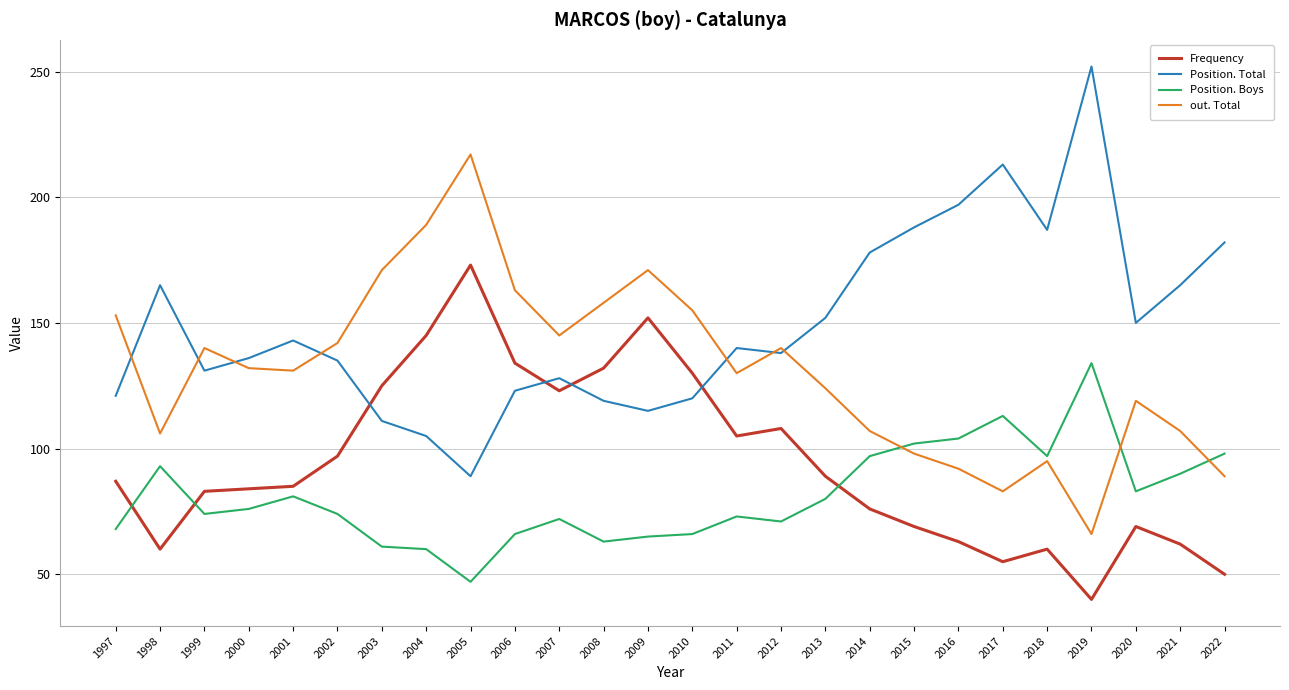

True or false: Frequency has a value of 87 at 1997.

True